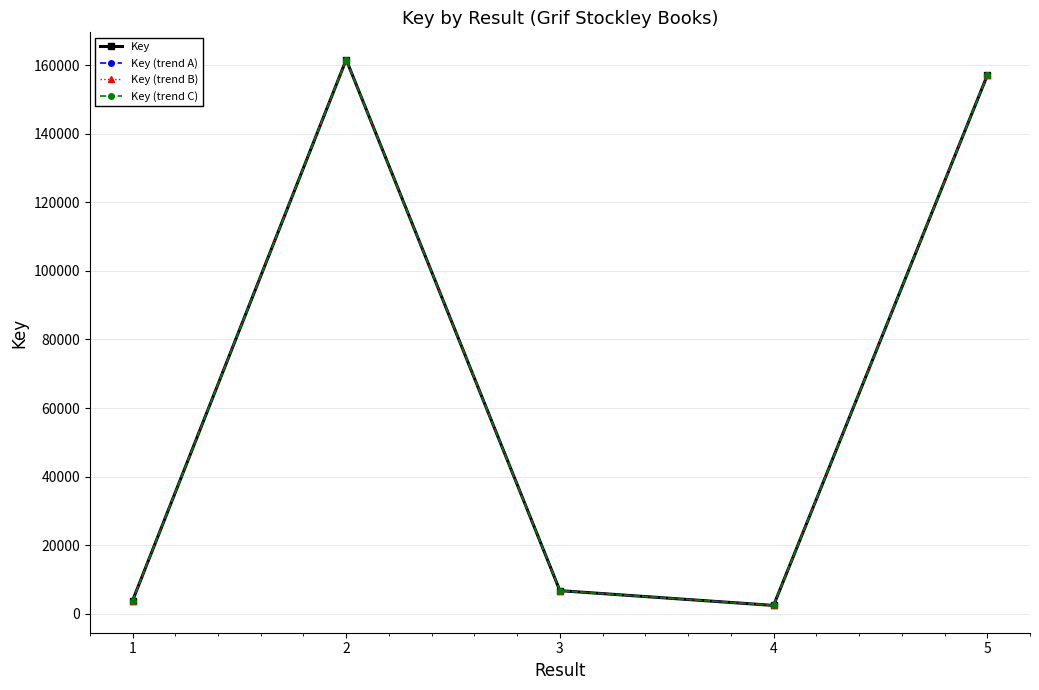

Between 4 and 5, which series saw the biggest shift?

Key